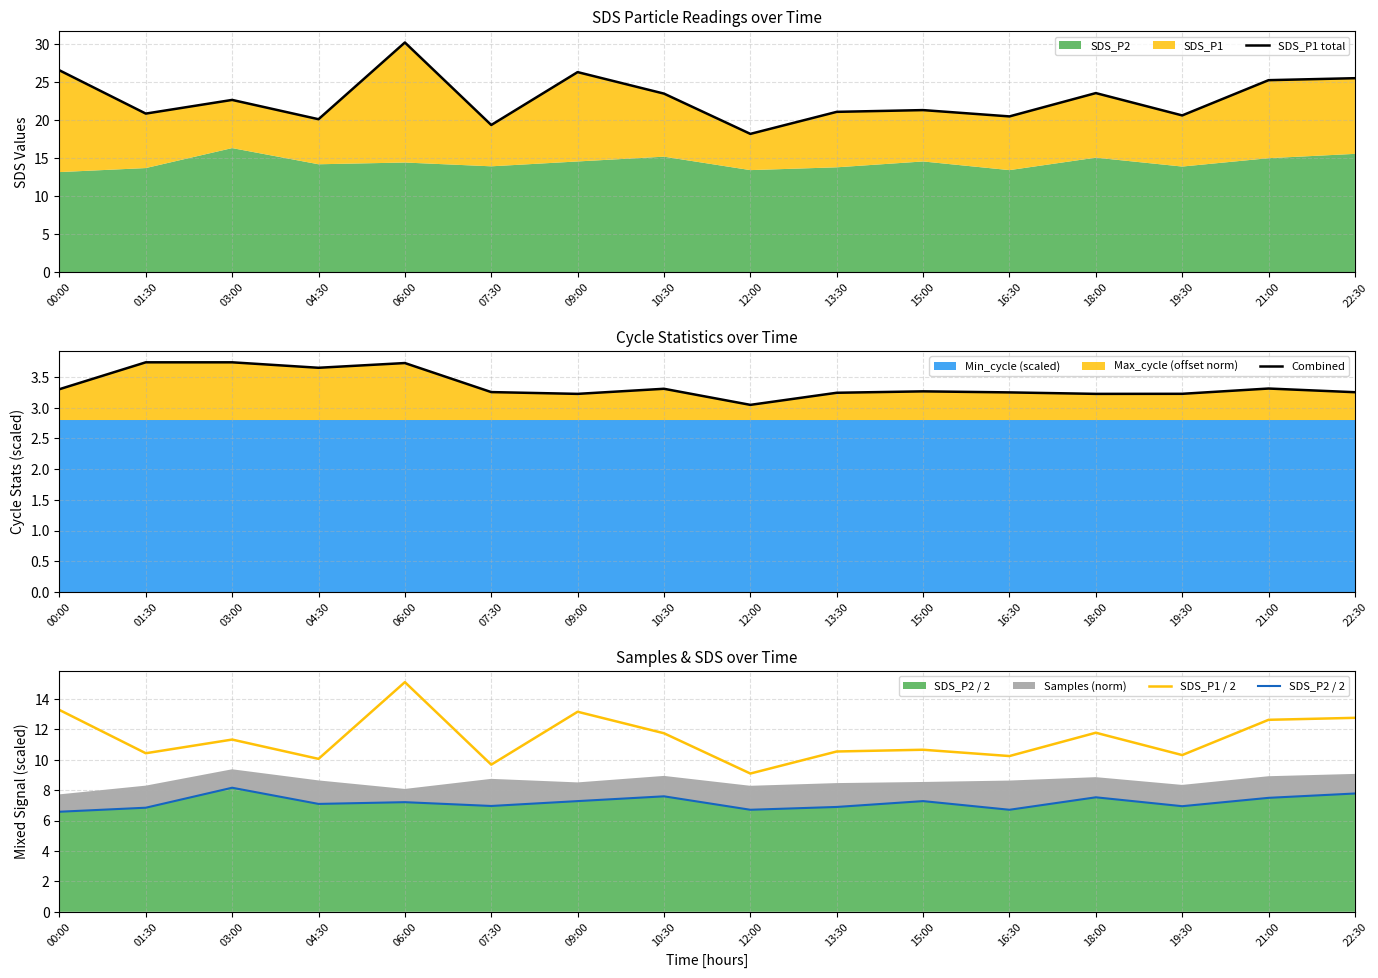

At which label is SDS_P1 total closest to 24?

18:00